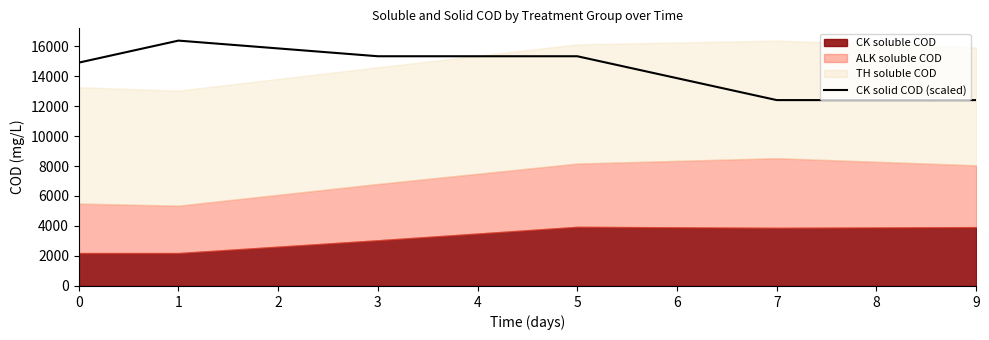

The value of CK solid COD (scaled) at 3 is 15319.7. True or false?

True